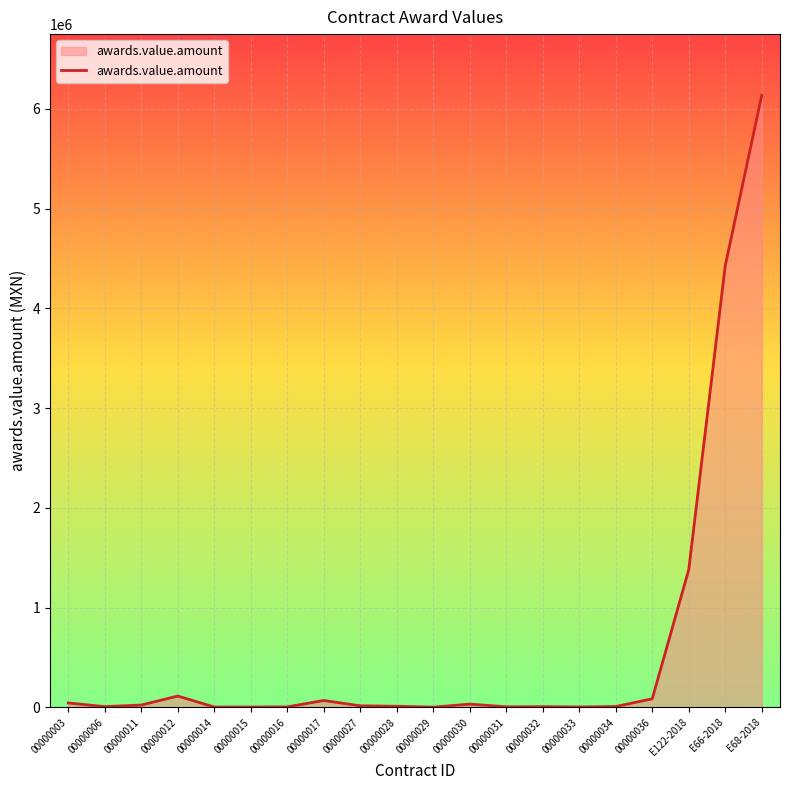

What is the difference between the maximum and minimum values?

6135042.2